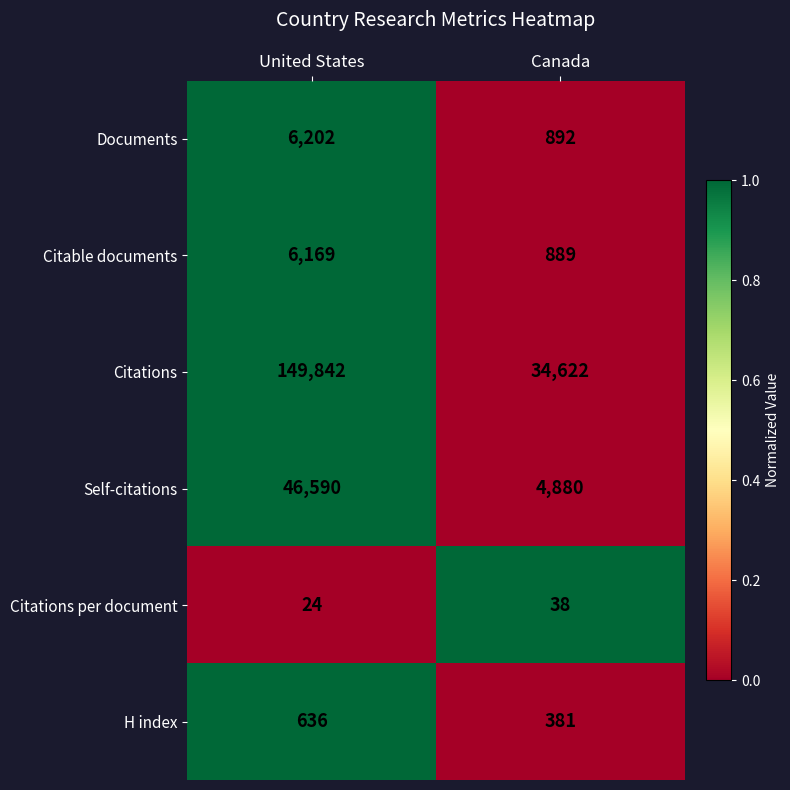

Which series has the widest spread of values?

Citations